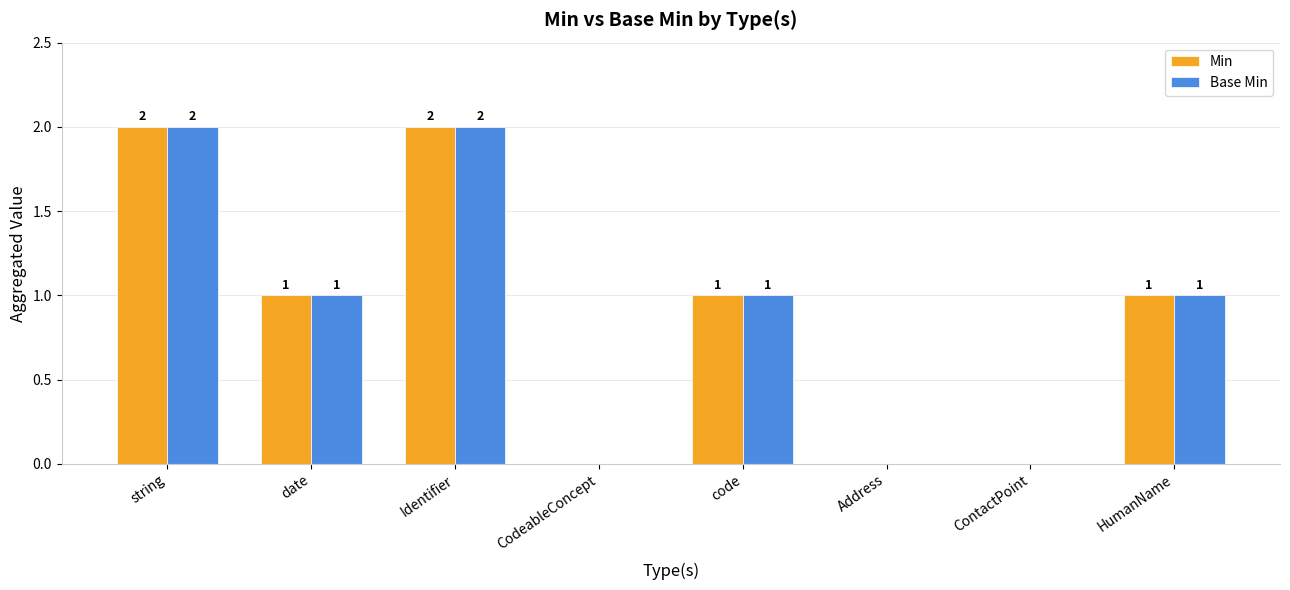

Is it true that Min equals 0 at CodeableConcept?

True